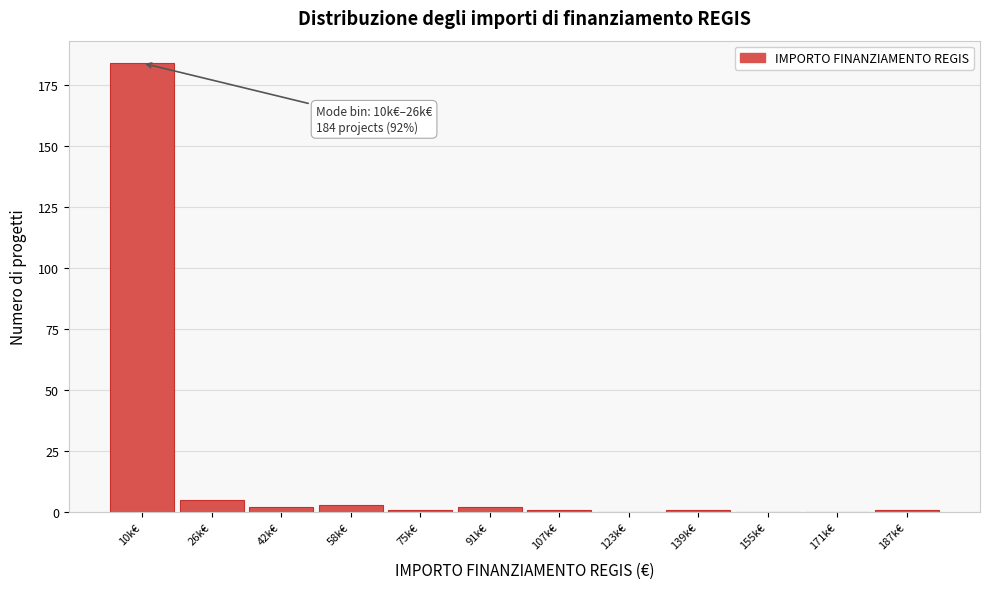

Reading left to right, what are all the values shown in this chart?

10k€=184	26k€=5	42k€=2	58k€=3	75k€=1	91k€=2	107k€=1	123k€=0	139k€=1	155k€=0	171k€=0	187k€=1